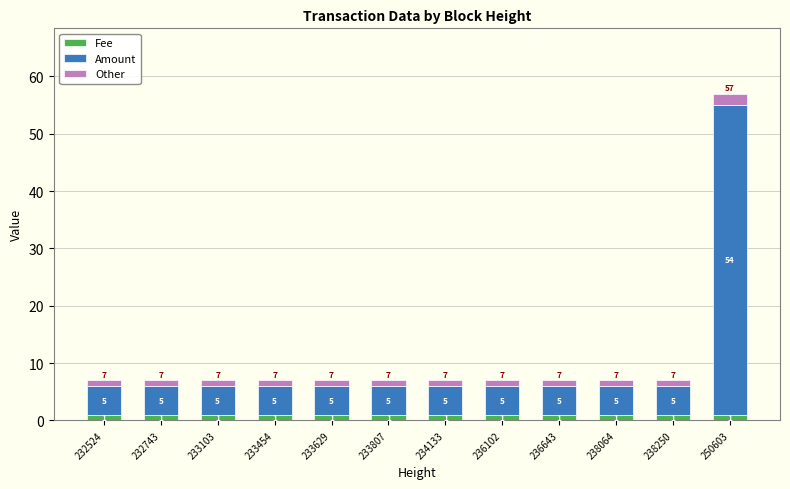

At which category is the sum across all series the highest?

250603